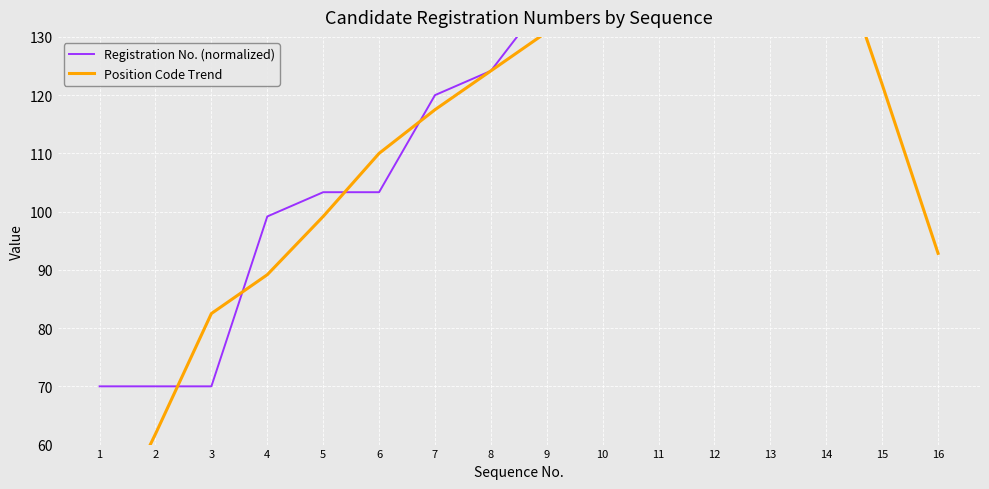

What is the value of the Position Code Trend point at the 6th from the left?

110.0